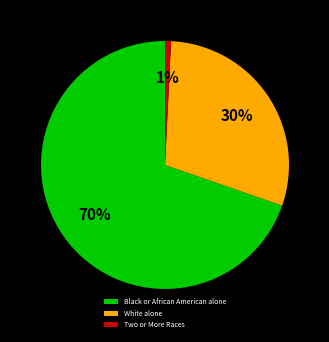

Combined, do Black or African American alone and White alone account for over 50%?

Yes